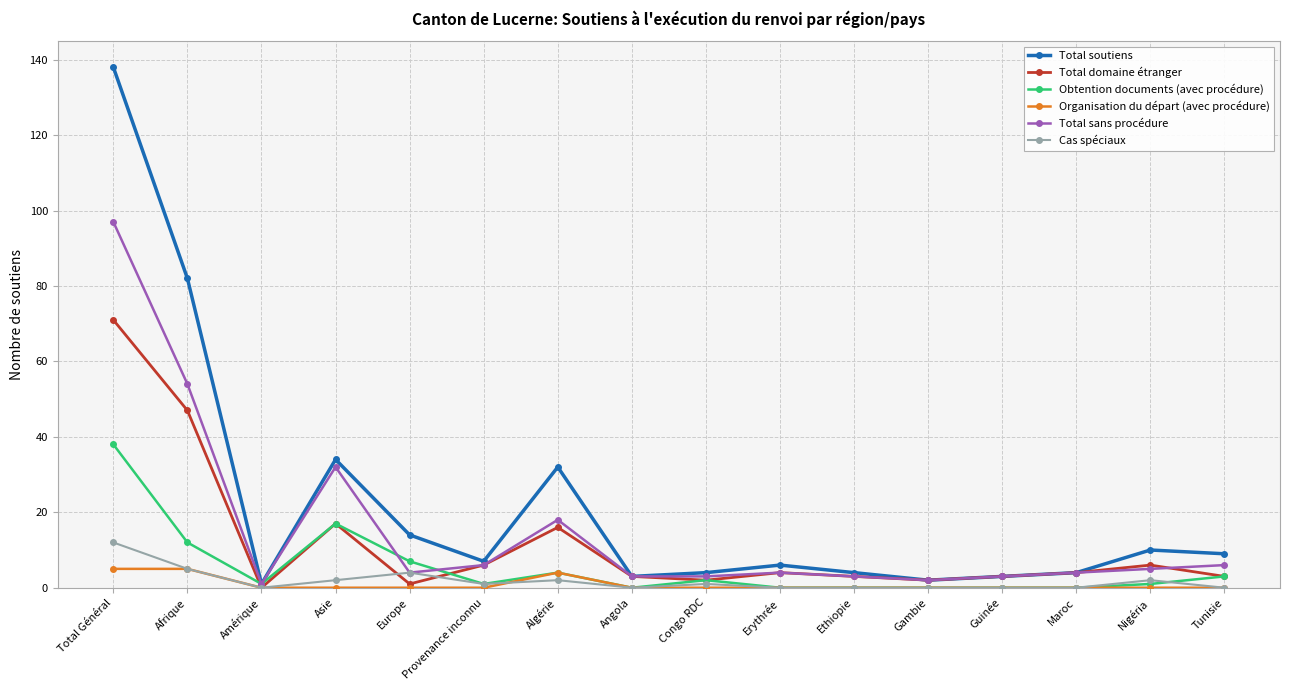

What is the total value across all series at Congo RDC?

12